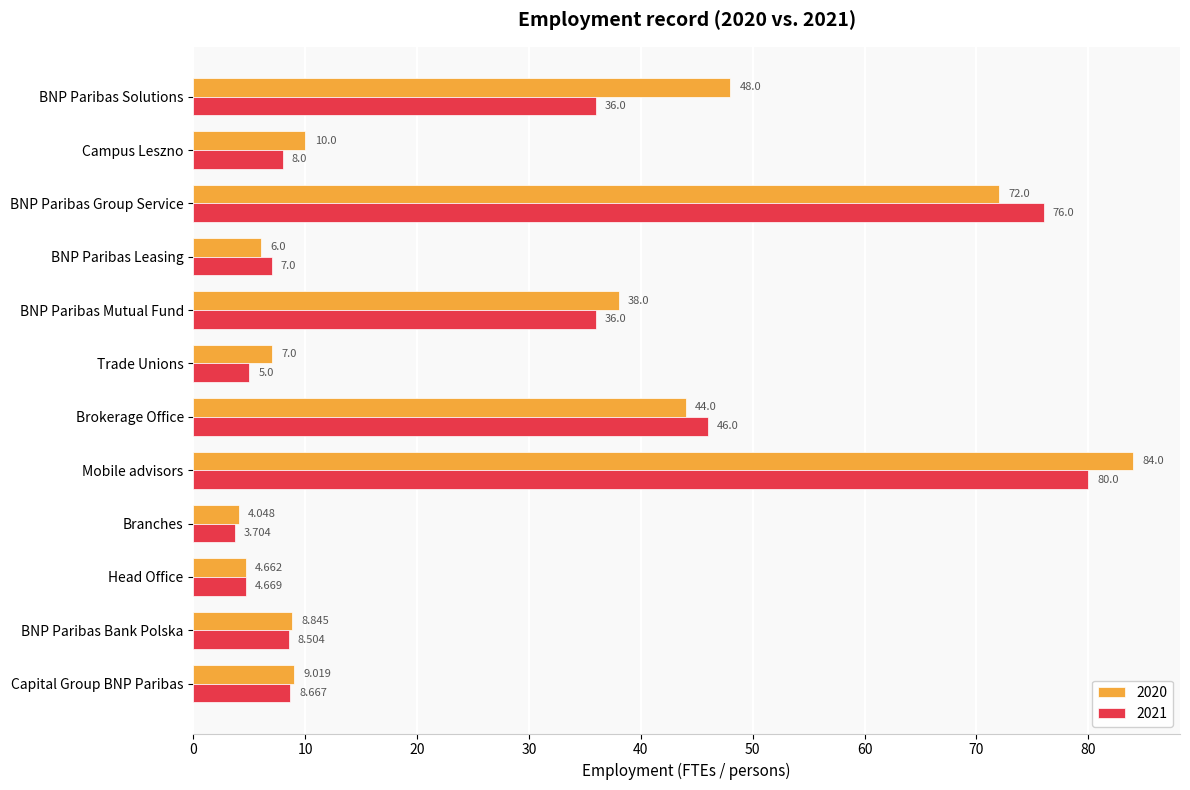

The 2021 series shows 2.3 at Capital Group BNP Paribas. True or false?

False